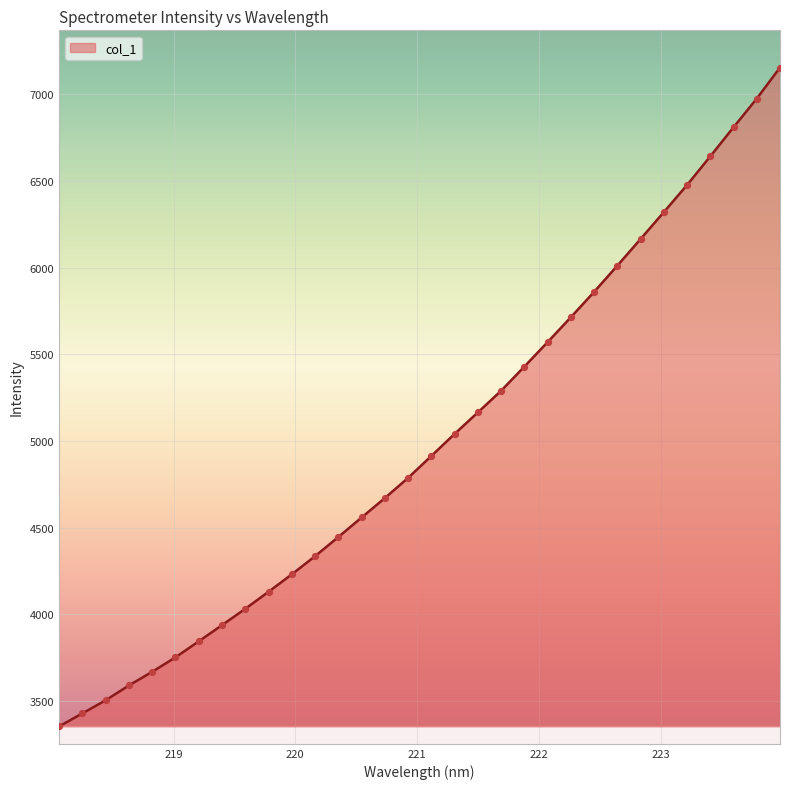

What is the difference between the maximum and minimum values?

3801.5